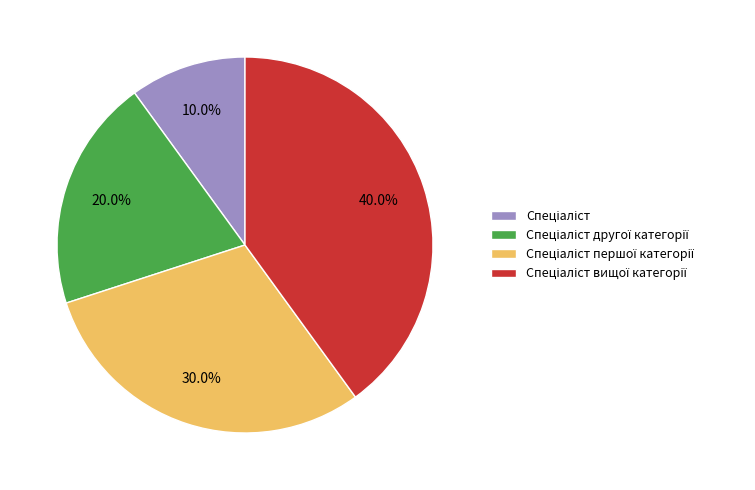

Is there a majority slice in this chart?

No